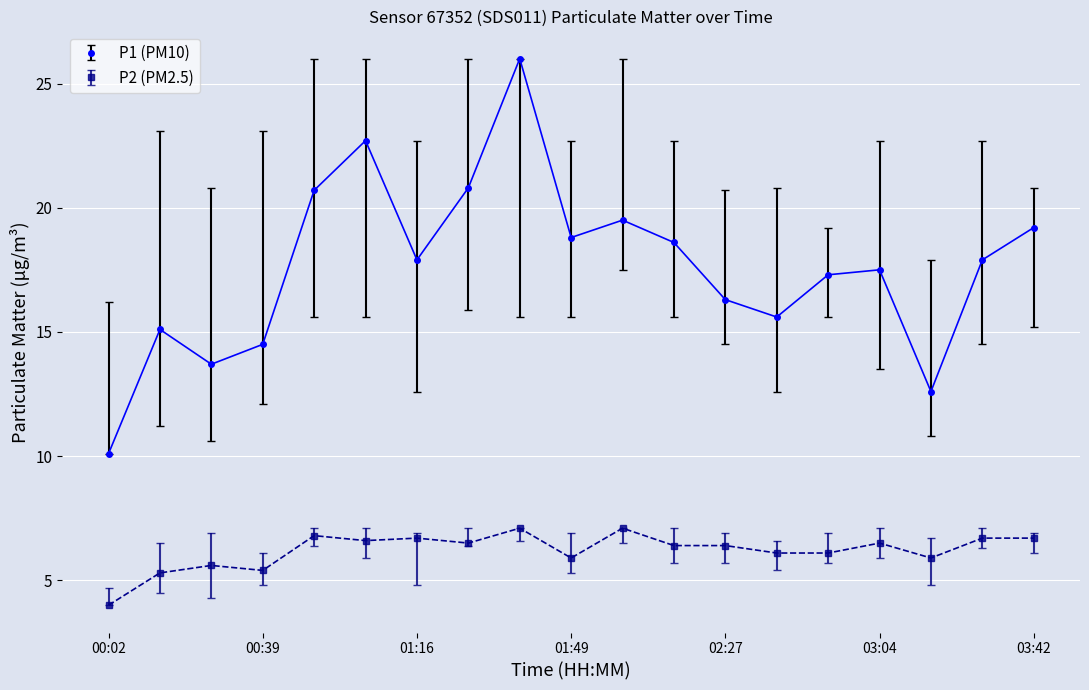

True or false: P1 (PM10) has more than 1 interior local peaks.

True